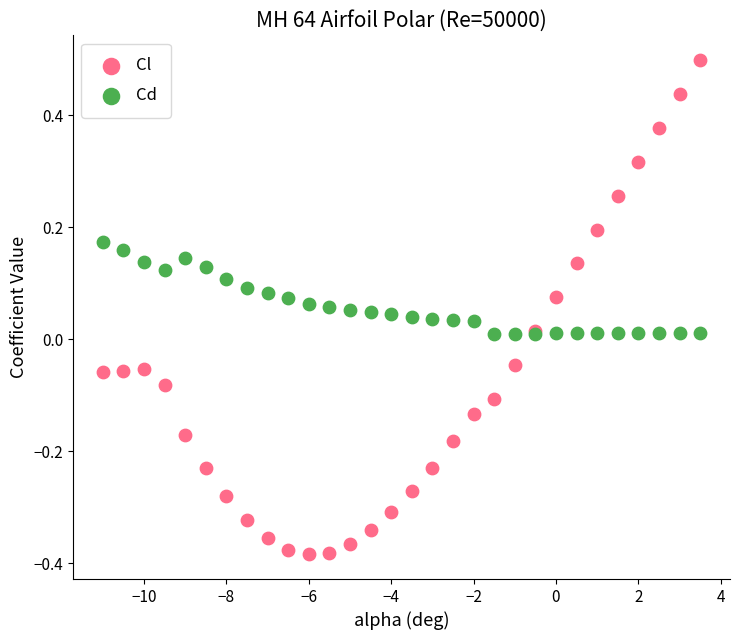

Which series reaches the minimum Y coordinate?

Cl